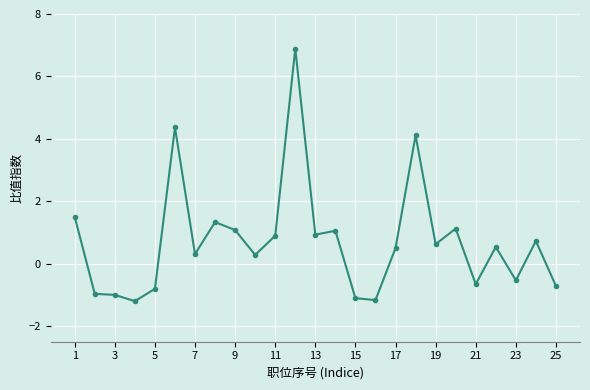

What is the smallest value displayed?

-1.2